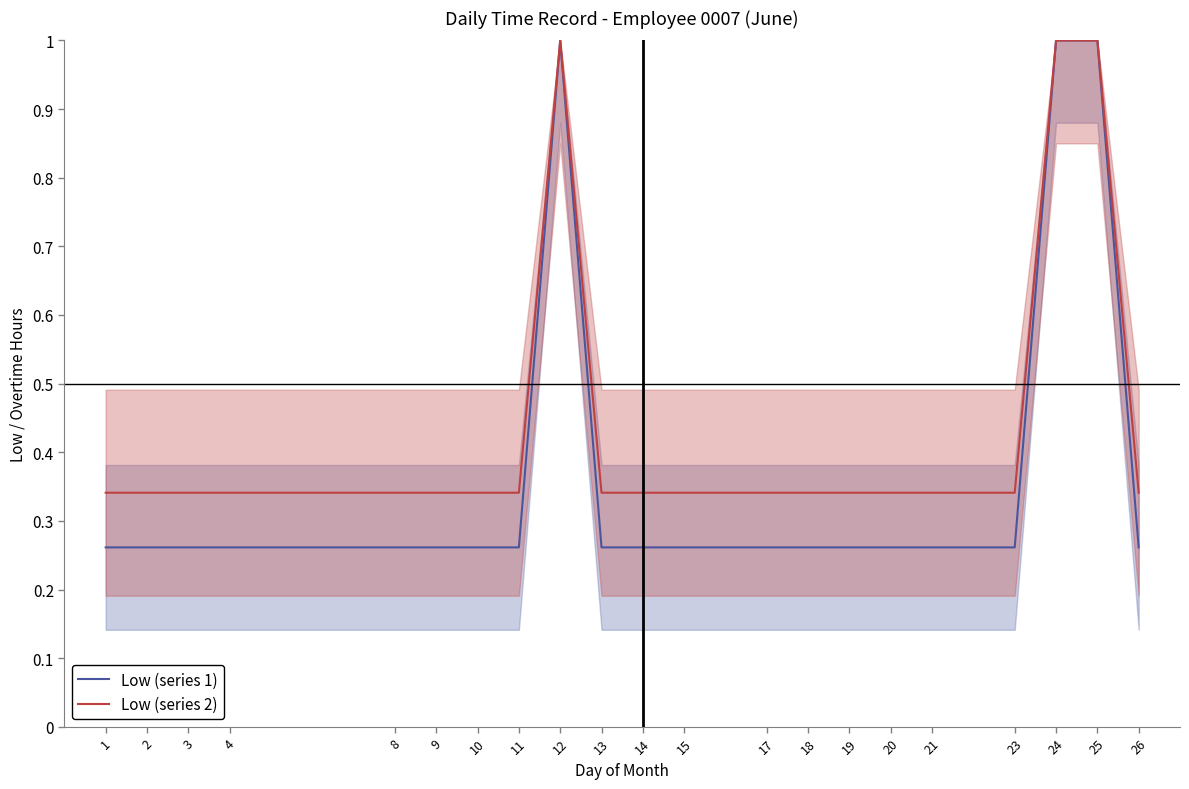

Where is Low (series 2) nearest to the value 0?

1